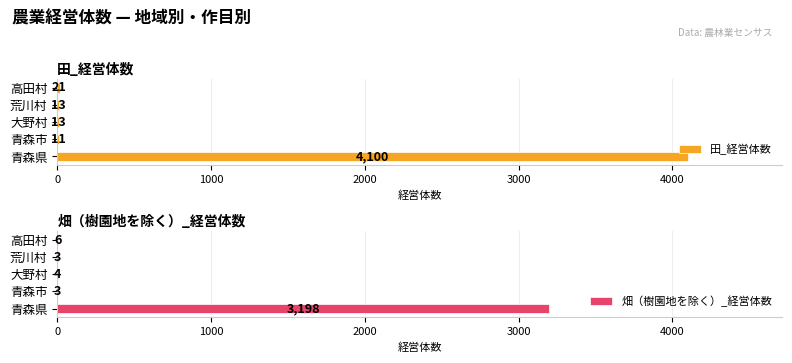

The value of 田_経営体数 at 高田村 is 21. True or false?

True